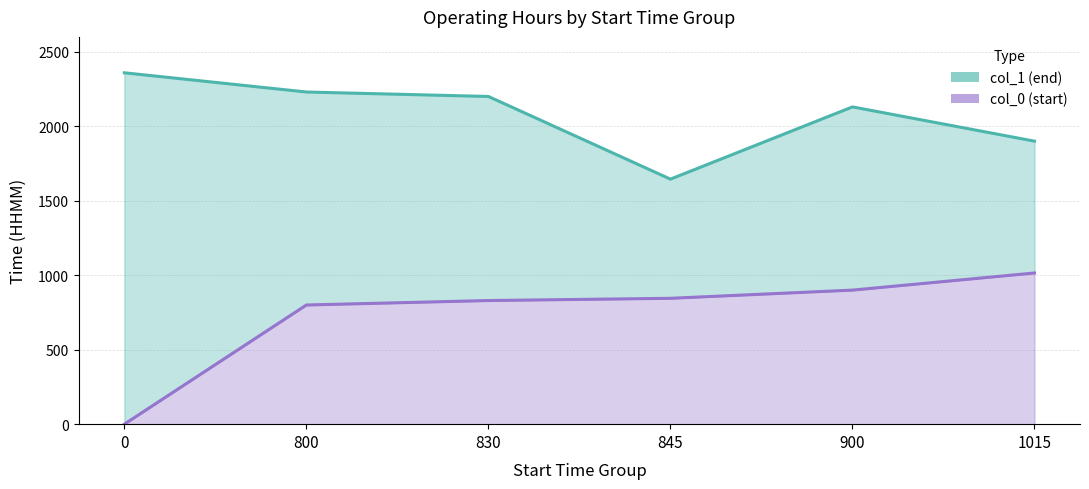

What is the difference between the maximum and minimum values in the col_0 (start) line series?

1015